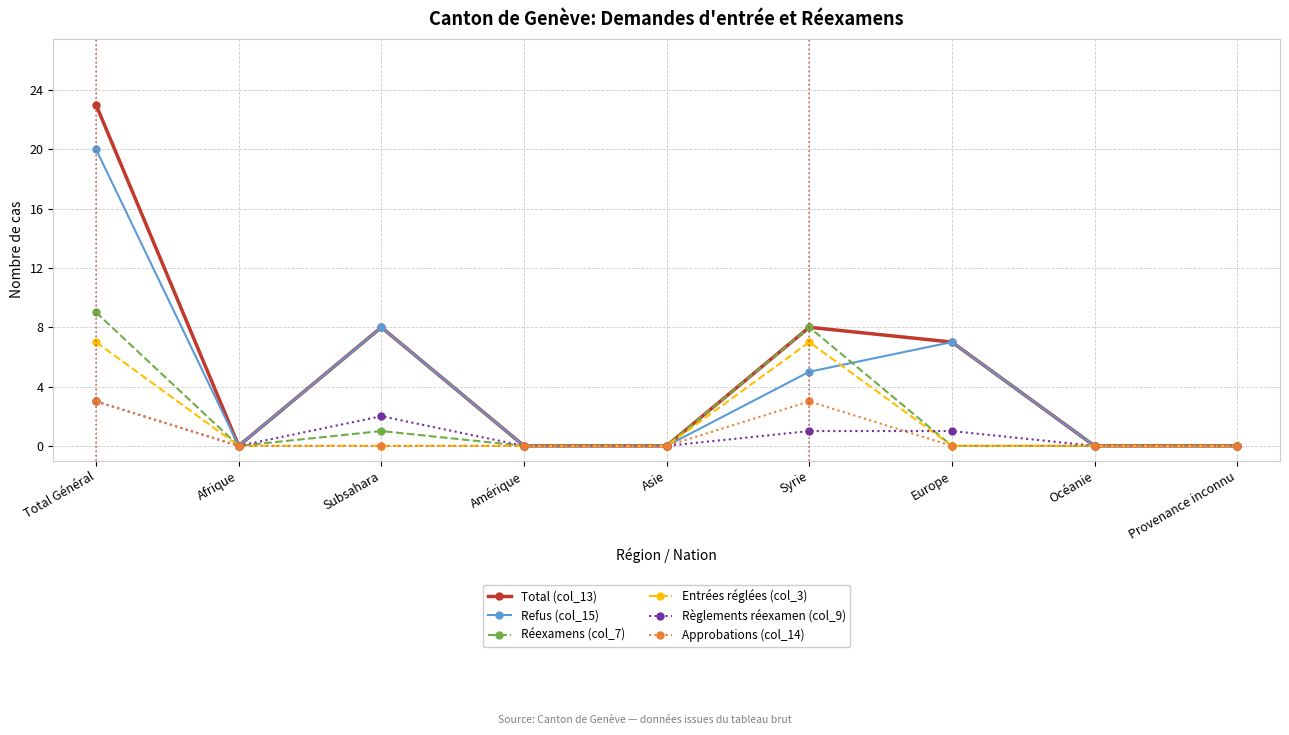

Is it true that Réexamens (col_7) equals 1 at Subsahara?

True